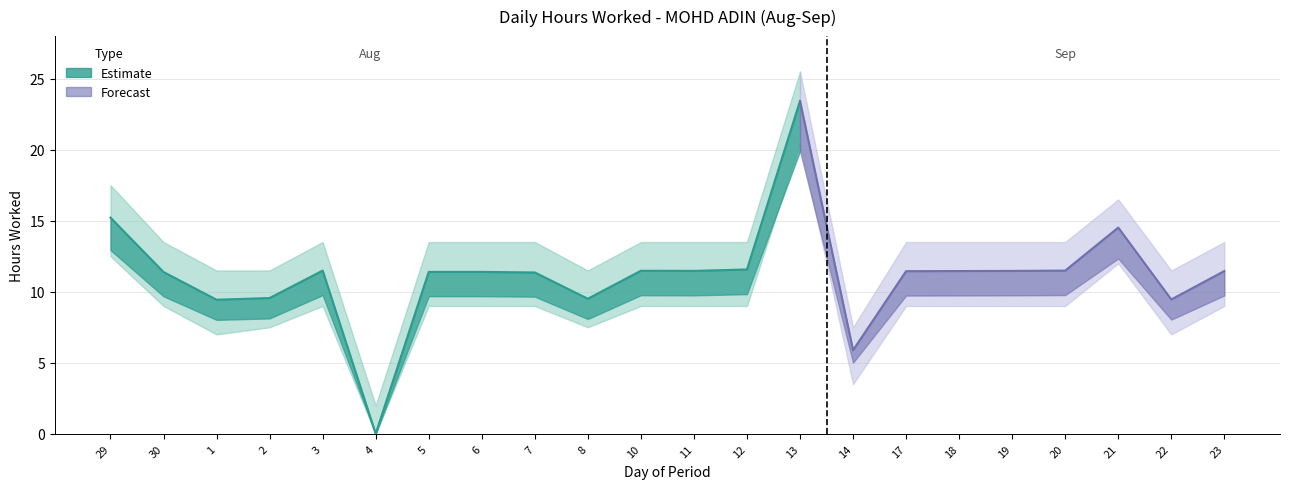

What is the maximum value shown in the chart?

23.4